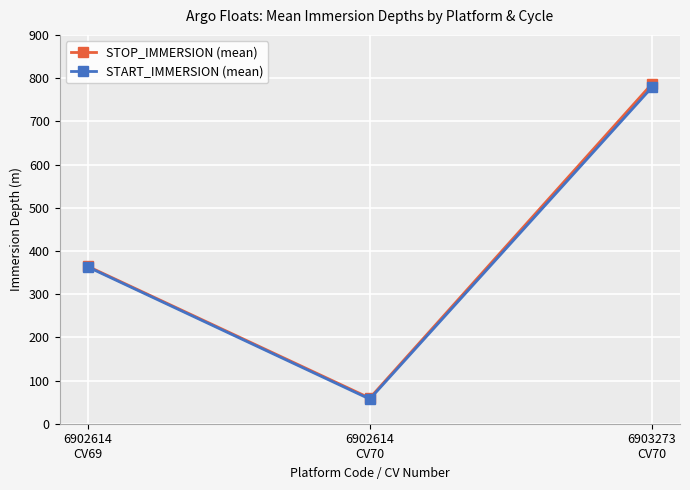

What is the minimum value shown in the chart?

57.0